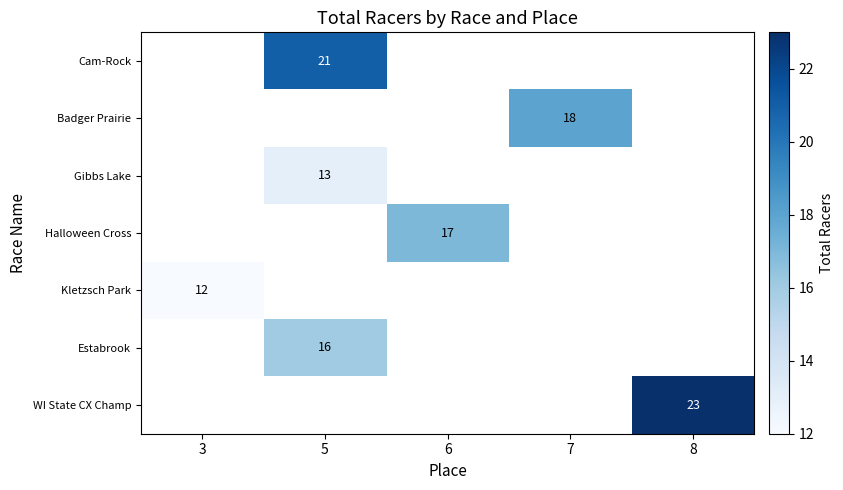

At which category does the chart reach its peak across all series?

8